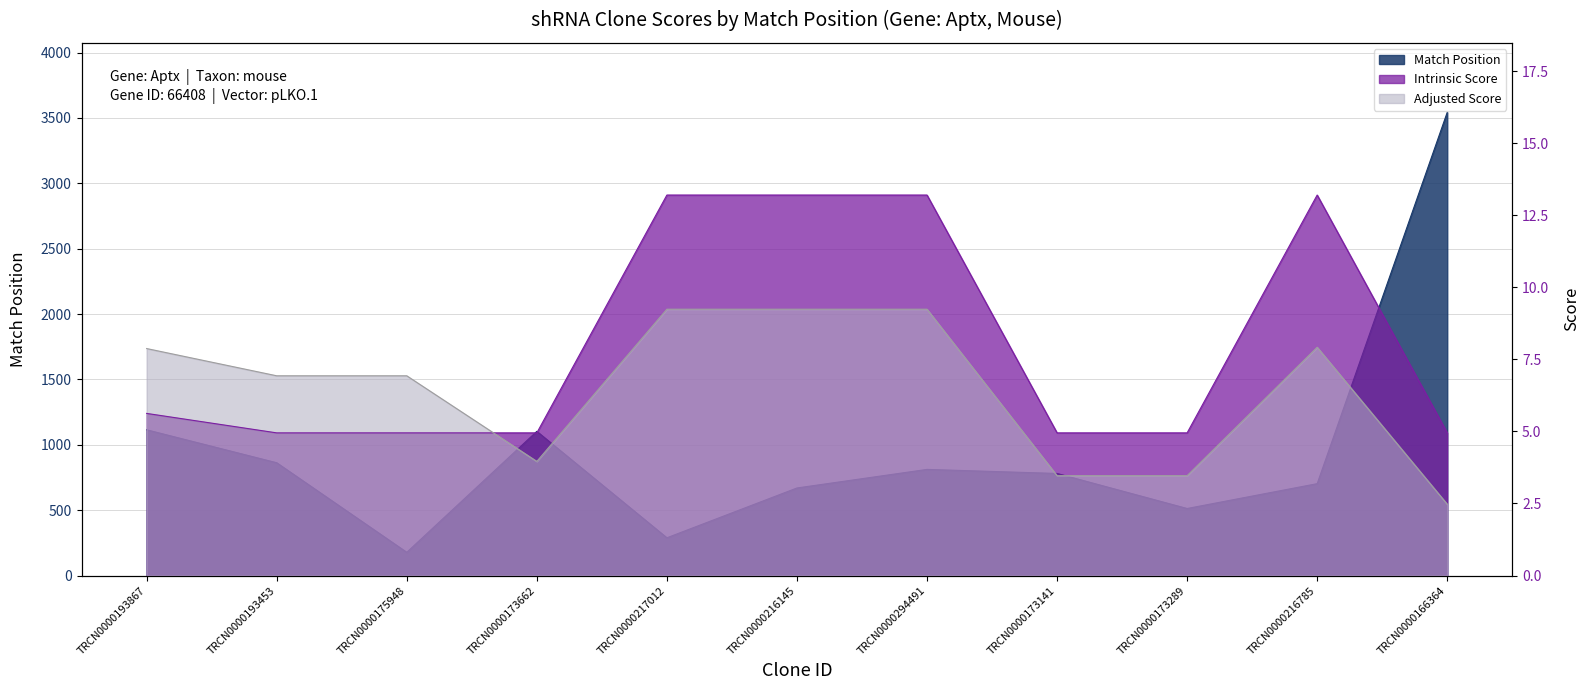

At which category does Adjusted Score reach its first local valley?

TRCN0000173662